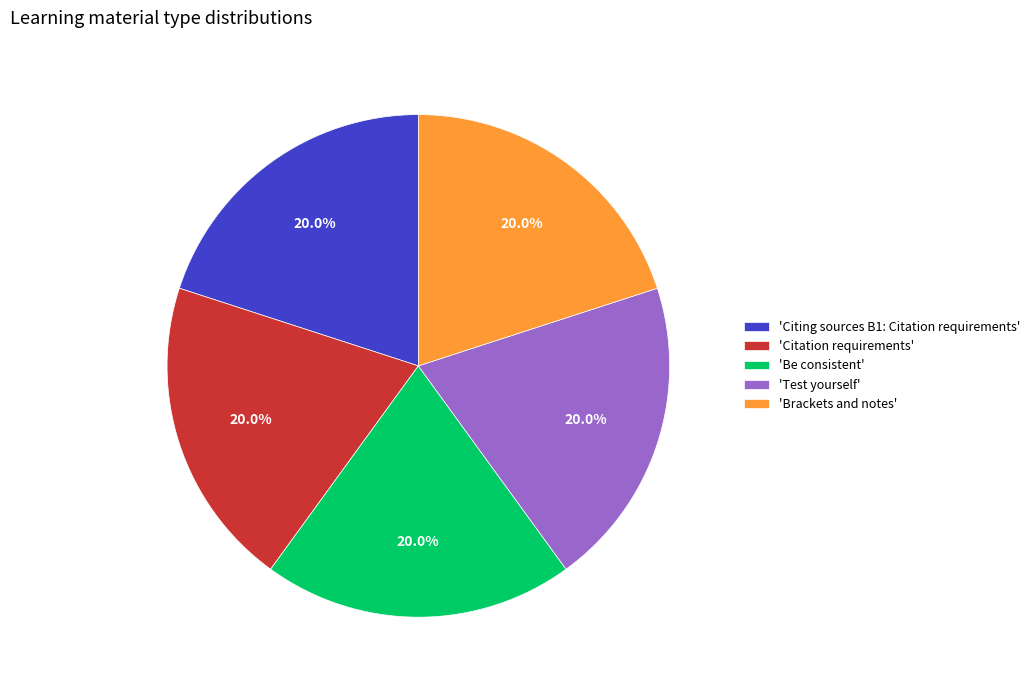

What is the ratio of the value at 'Citing sources B1: Citation requirements' to the value at 'Citation requirements'?

1.0